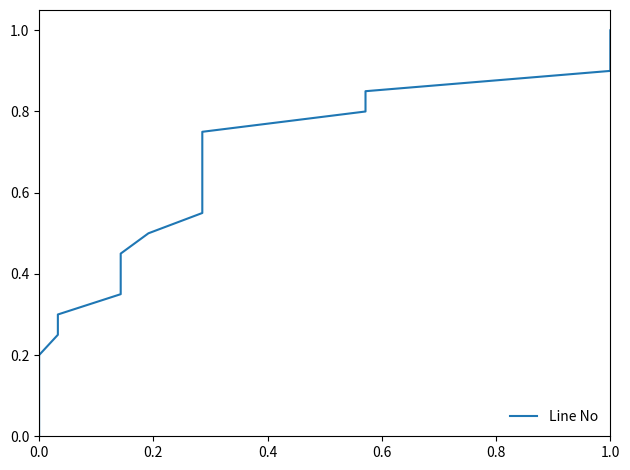

What is the sum of all values?

10.5